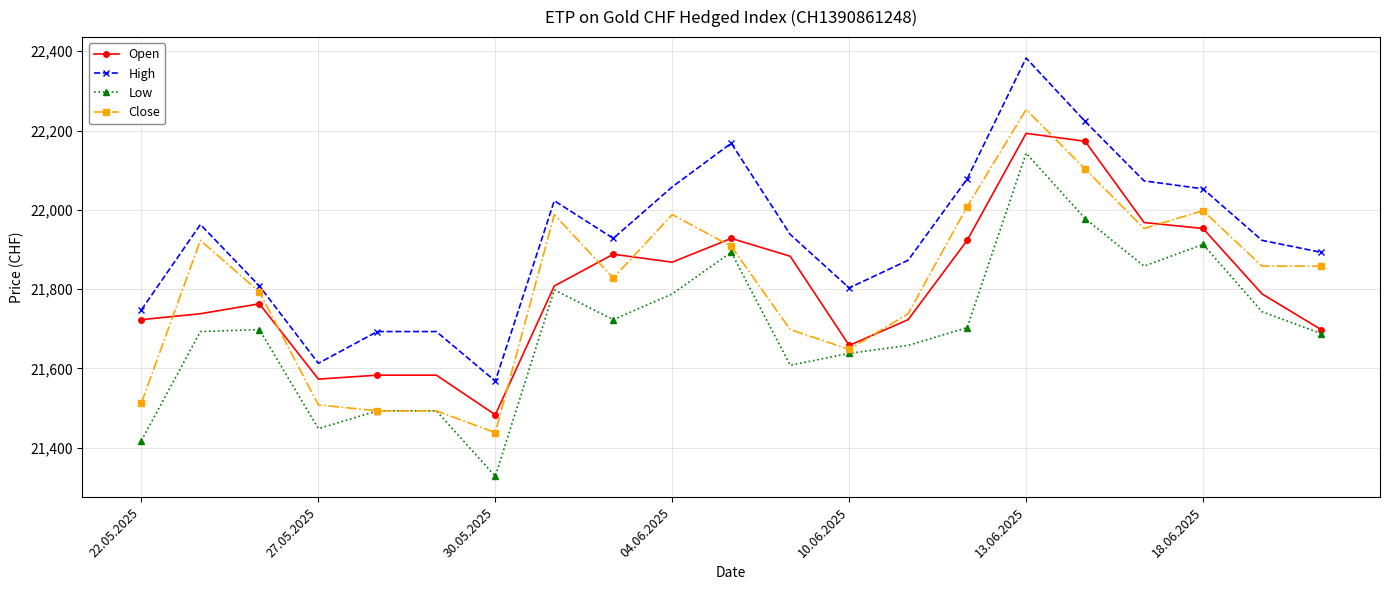

What is the maximum value shown in the chart?

22383